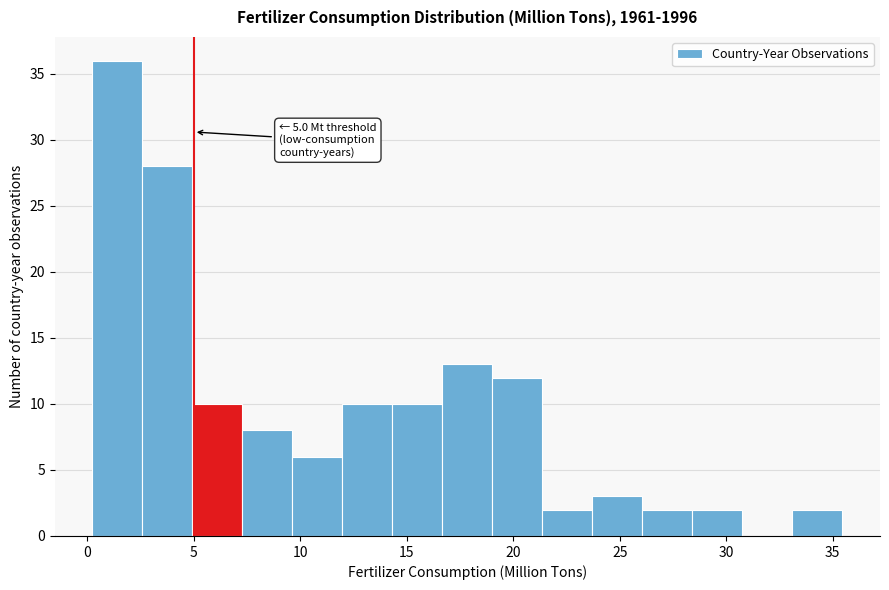

Over which range of the x-axis is the bar tallest?

0.0 to 2.5